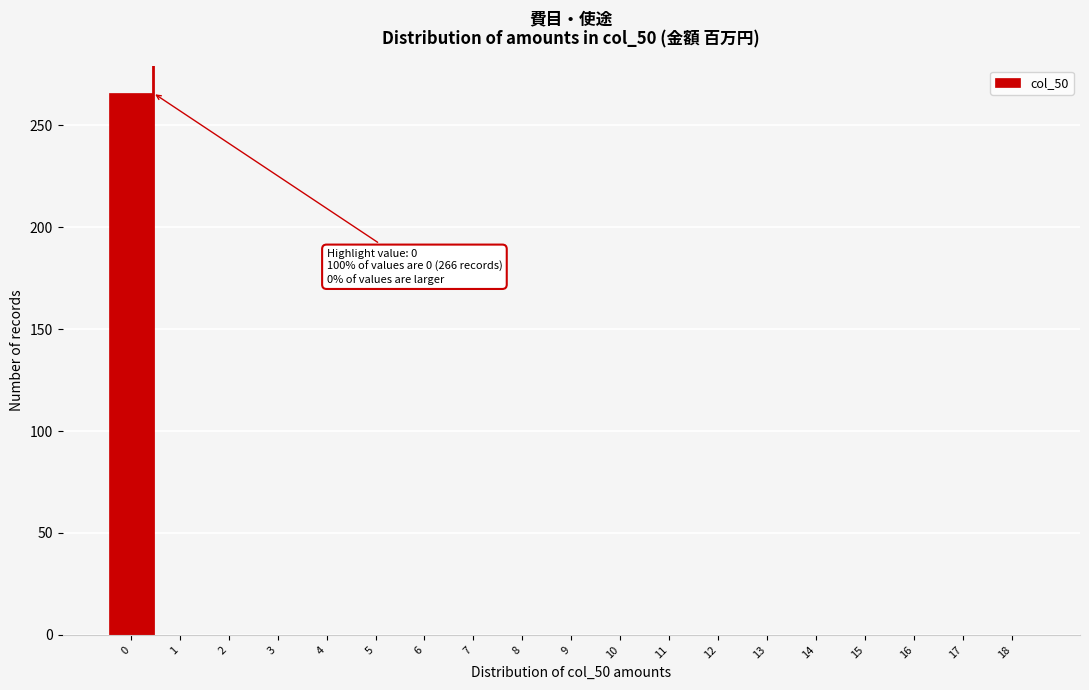

Reading left to right, what are all the values shown in this chart?

0=266	1=0	2=0	3=0	4=0	5=0	6=0	7=0	8=0	9=0	10=0	11=0	12=0	13=0	14=0	15=0	16=0	17=0	18=0